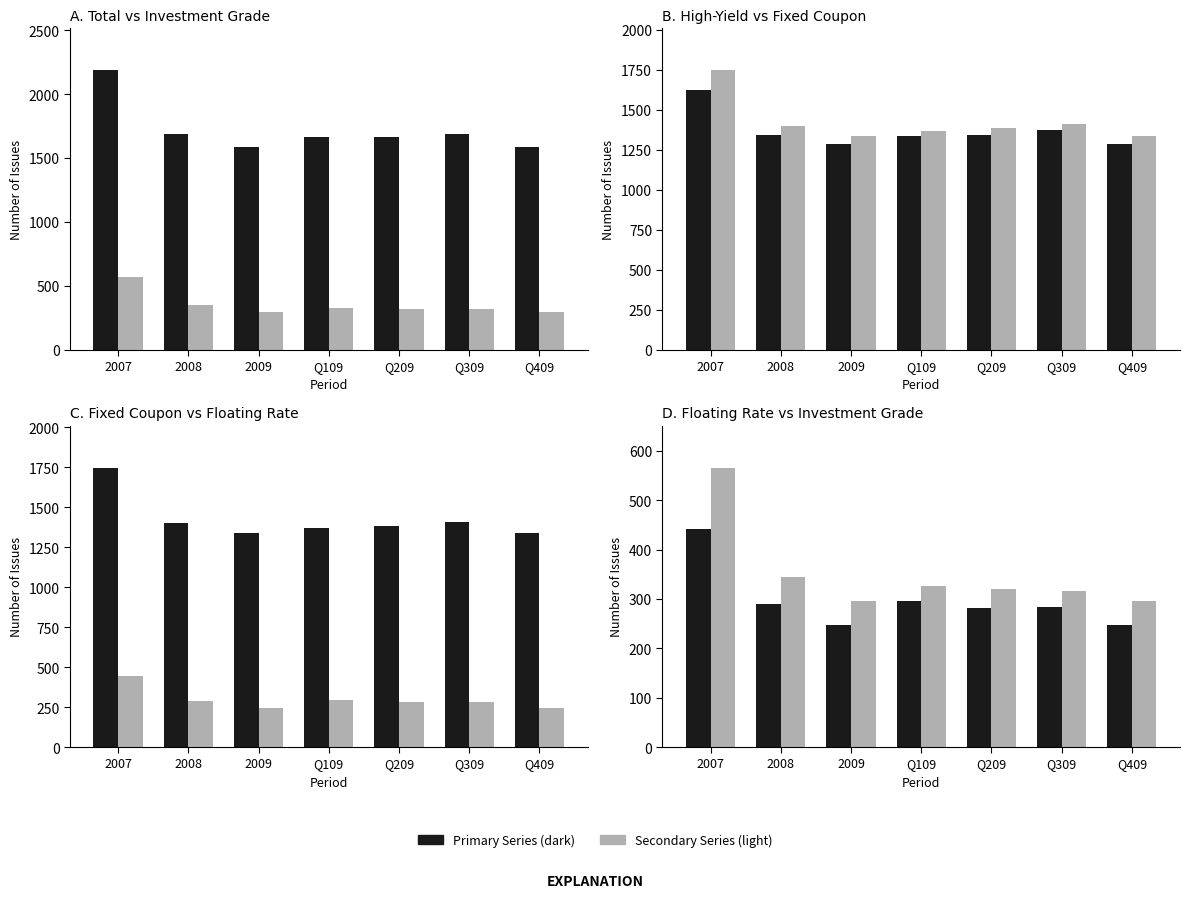

Is the value of Fixed Coupon at Q209 greater than the value of Total at 2008?

No